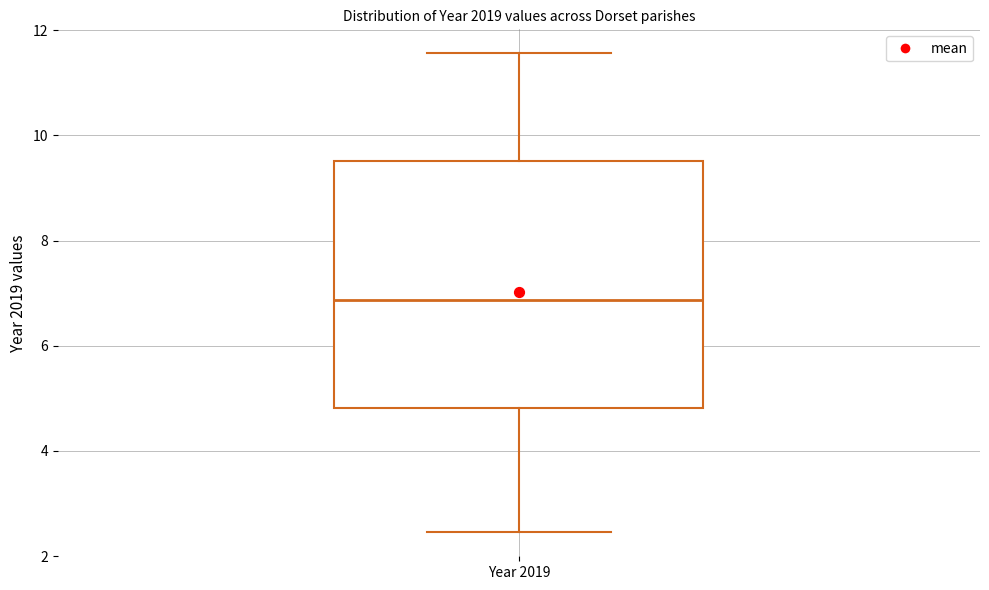

Read this box plot against the y-axis: the position of the median line, the range covered by the box, and the ends of both whiskers. The values are not printed on the chart, so give them approximately, as read against the axis.

median 6.8, box 4.8 to 9.6, whiskers 2.4 to 11.6